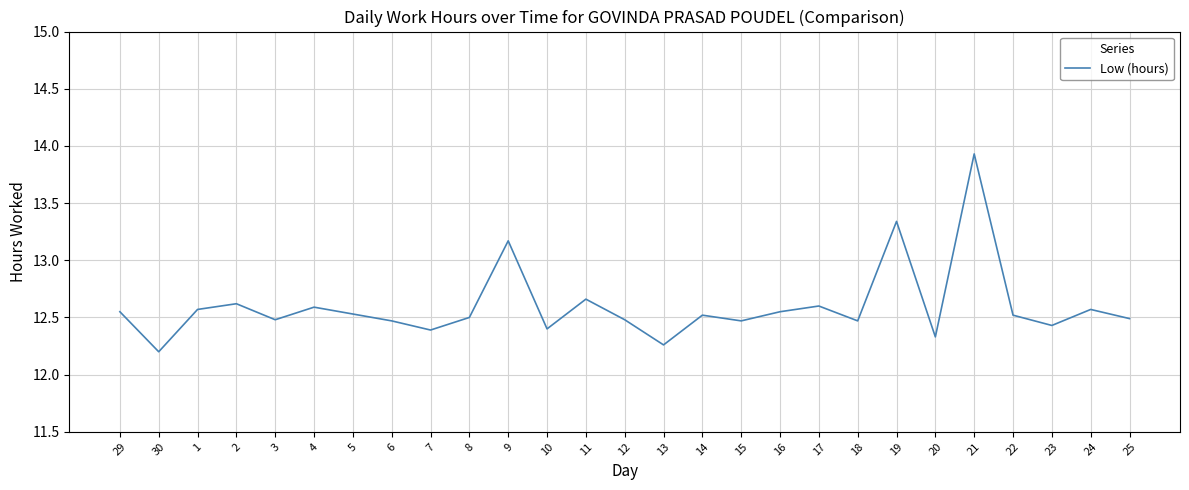

Read the value at 6.

12.5